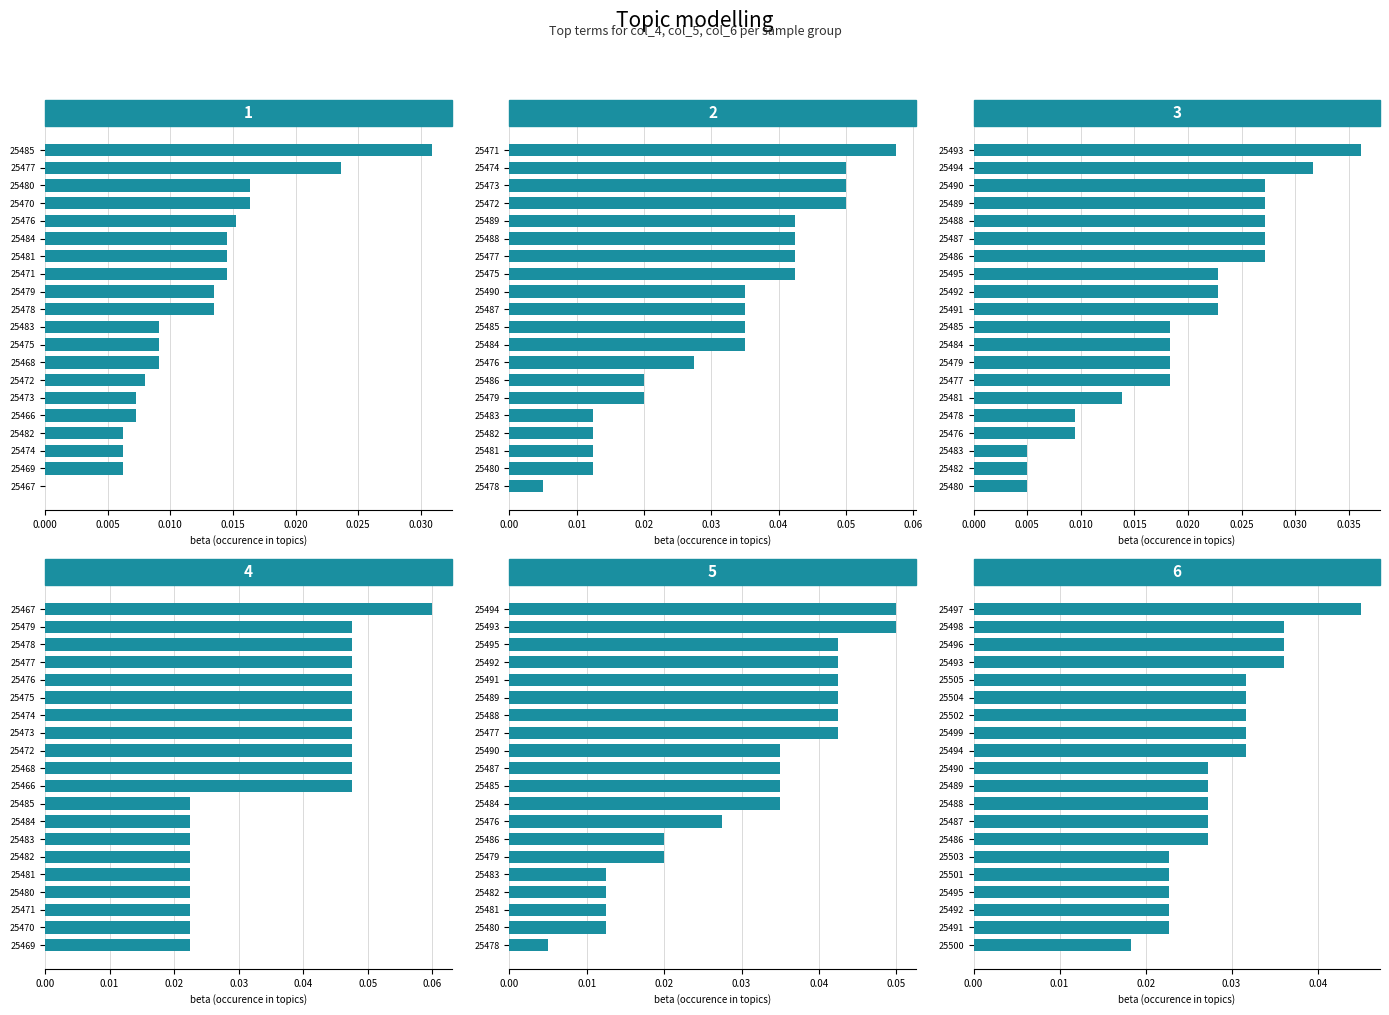

Which series has the largest total across all categories?

Topic 4